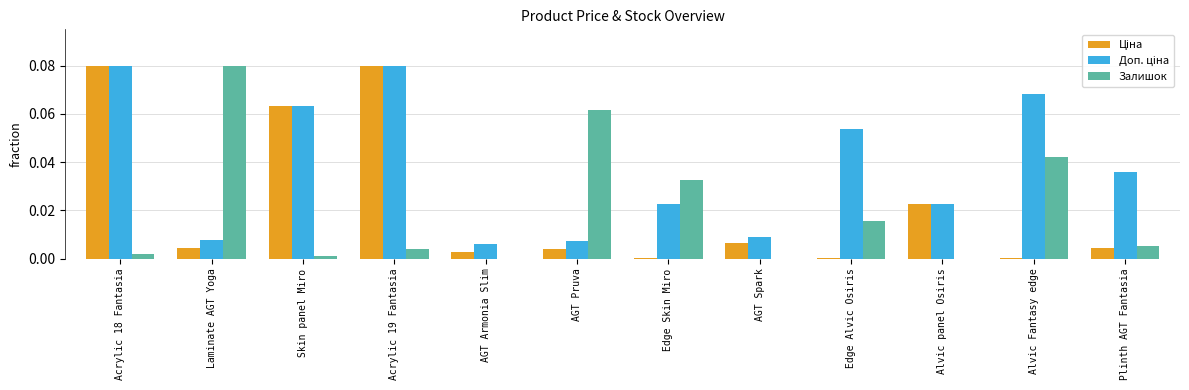

Is it true that Залишок equals -0.1 at Alvic panel Osiris?

False